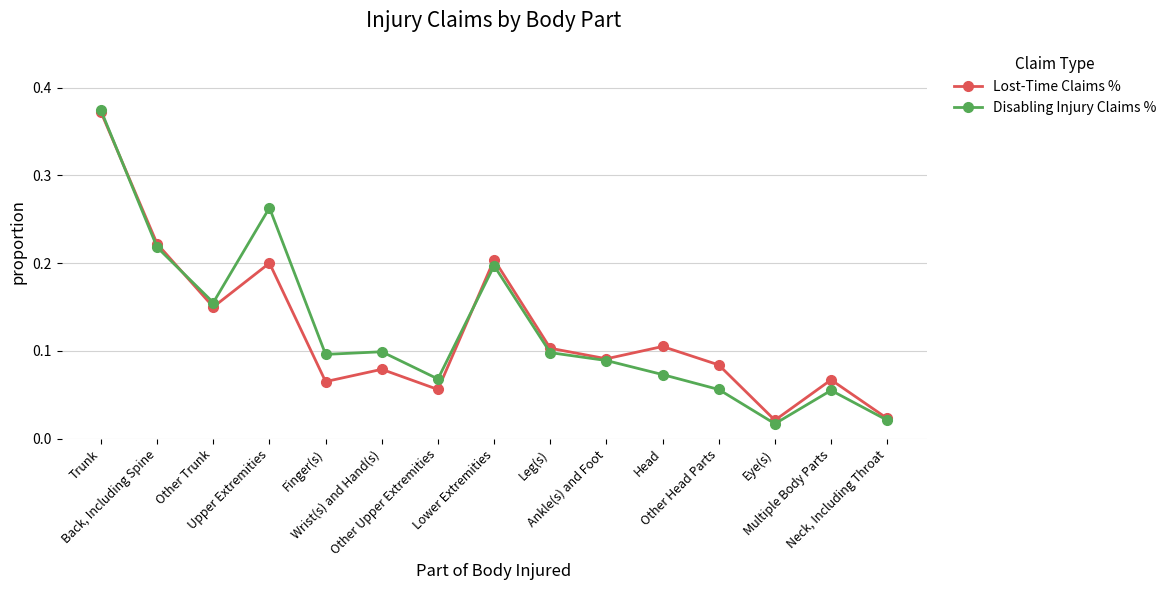

True or false: Lost-Time Claims % has more than 1 points higher than both neighbors.

True